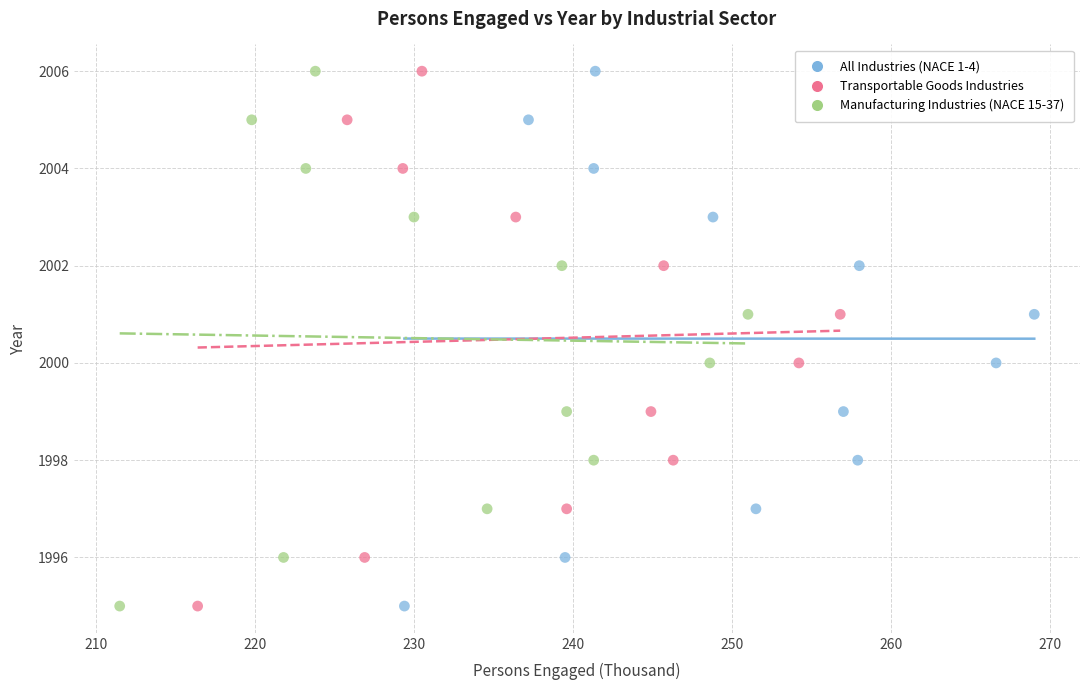

What are all the series names shown in the legend?

All Industries (NACE 1-4), Transportable Goods Industries, Manufacturing Industries (NACE 15-37)